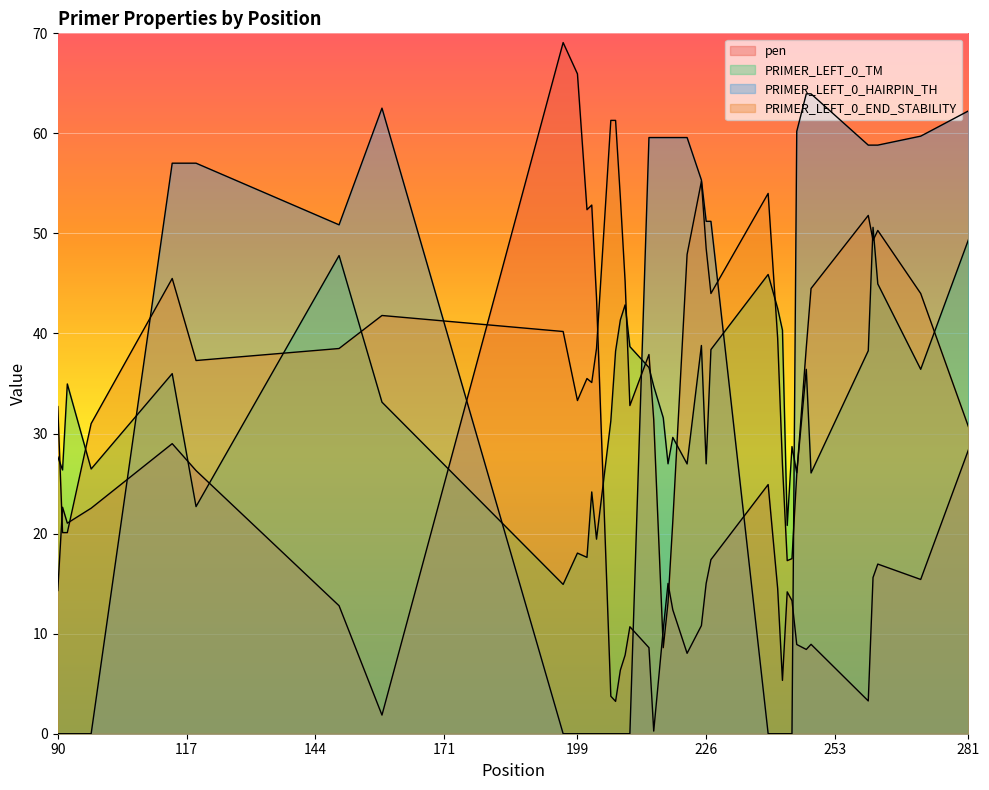

At which category does PRIMER_LEFT_0_TM reach its first local valley?

117